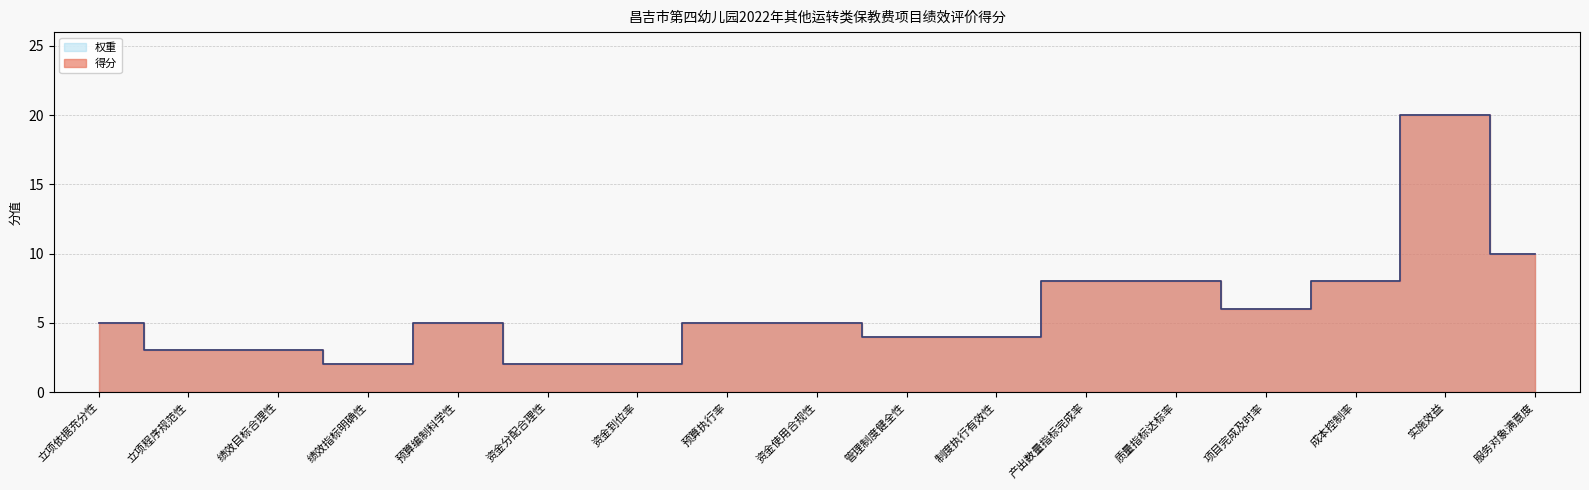

Read the 权重 value at 实施效益, to the nearest 5.

20